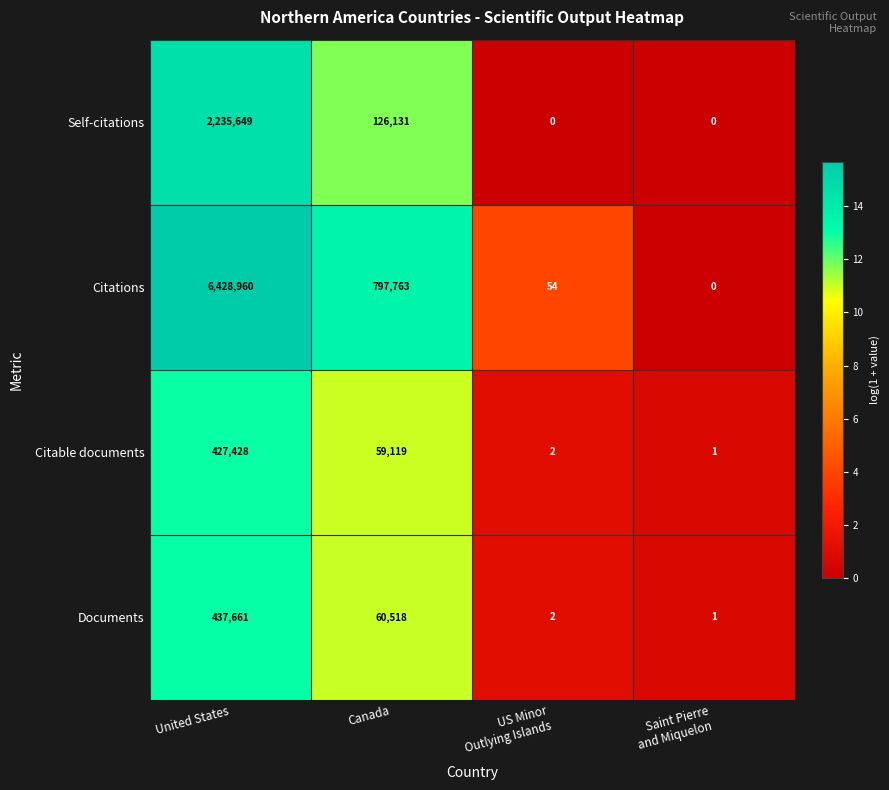

What is the difference between the maximum and minimum values in the Self-citations series?

2235649